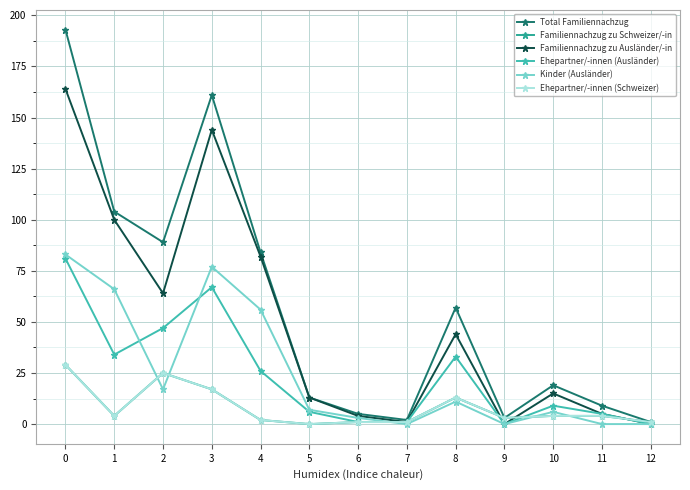

Does the chart have visible grid lines?

Yes